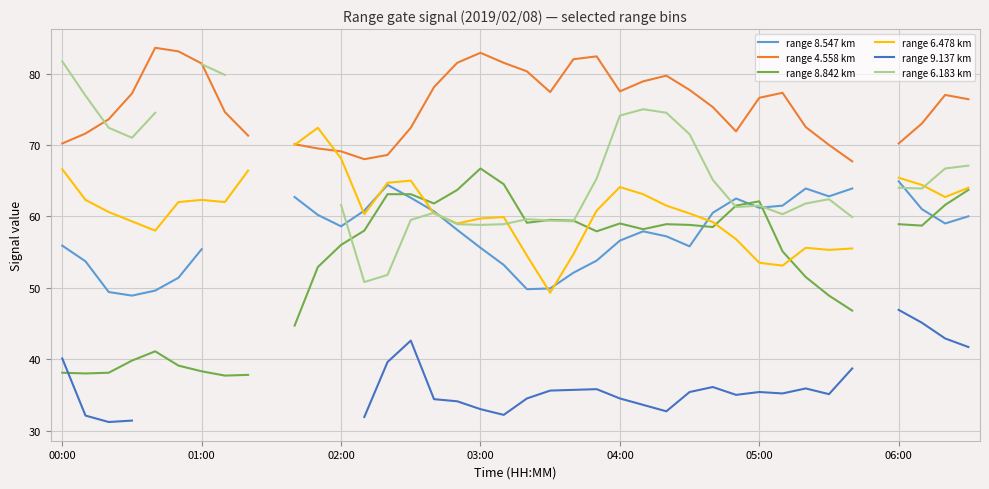

List the series in order of their peak value, highest first.

range 4.558 km, range 6.183 km, range 6.478 km, range 8.842 km, range 8.547 km, range 9.137 km